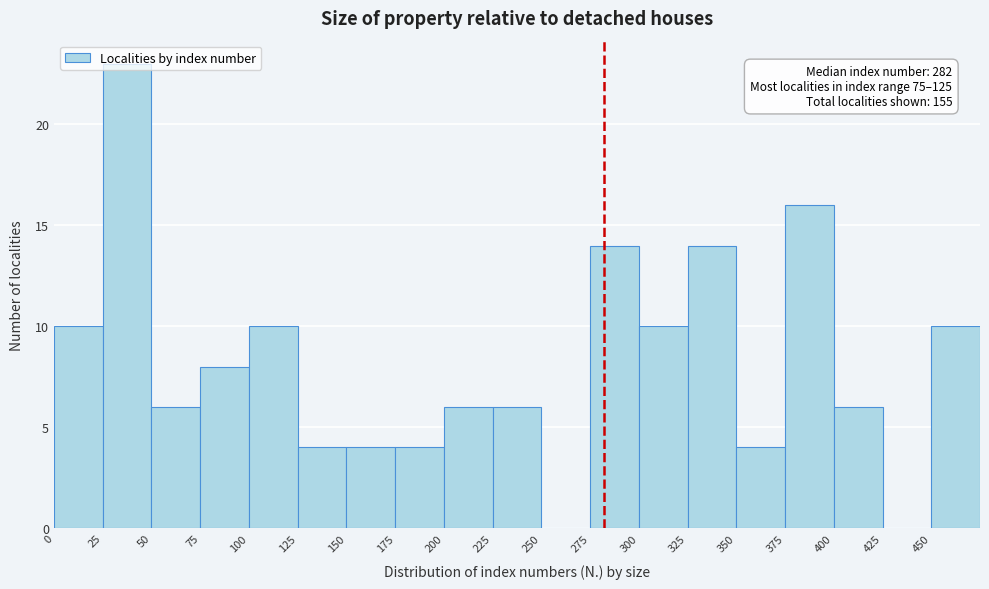

Over which range of the x-axis is the bar tallest?

25 to 50